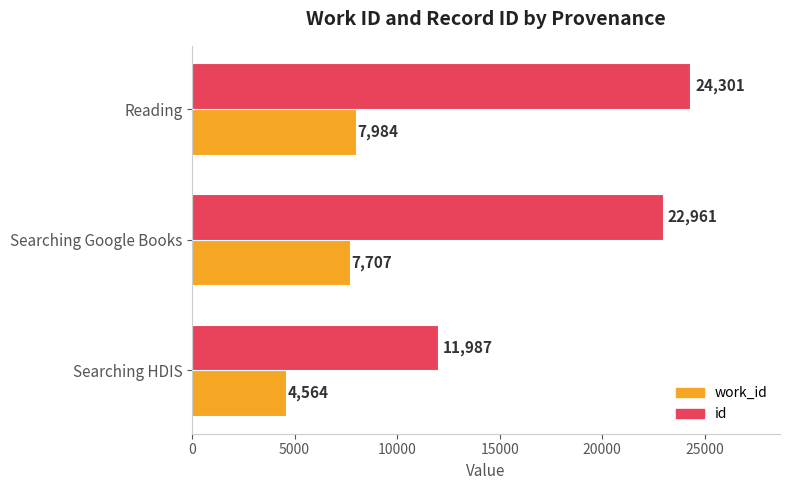

What is the total value across all series at Searching Google Books?

30668